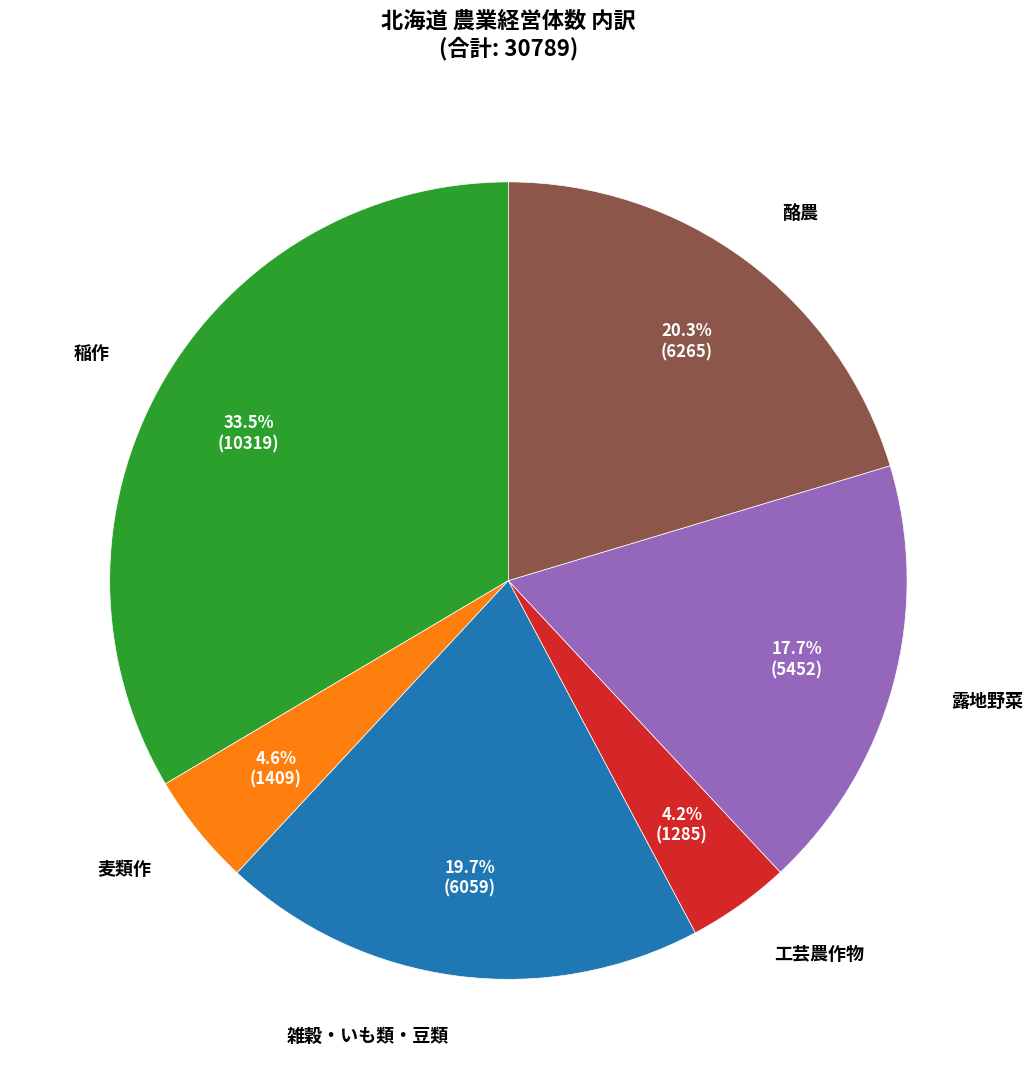

Is there any slice that represents more than half of the pie?

No